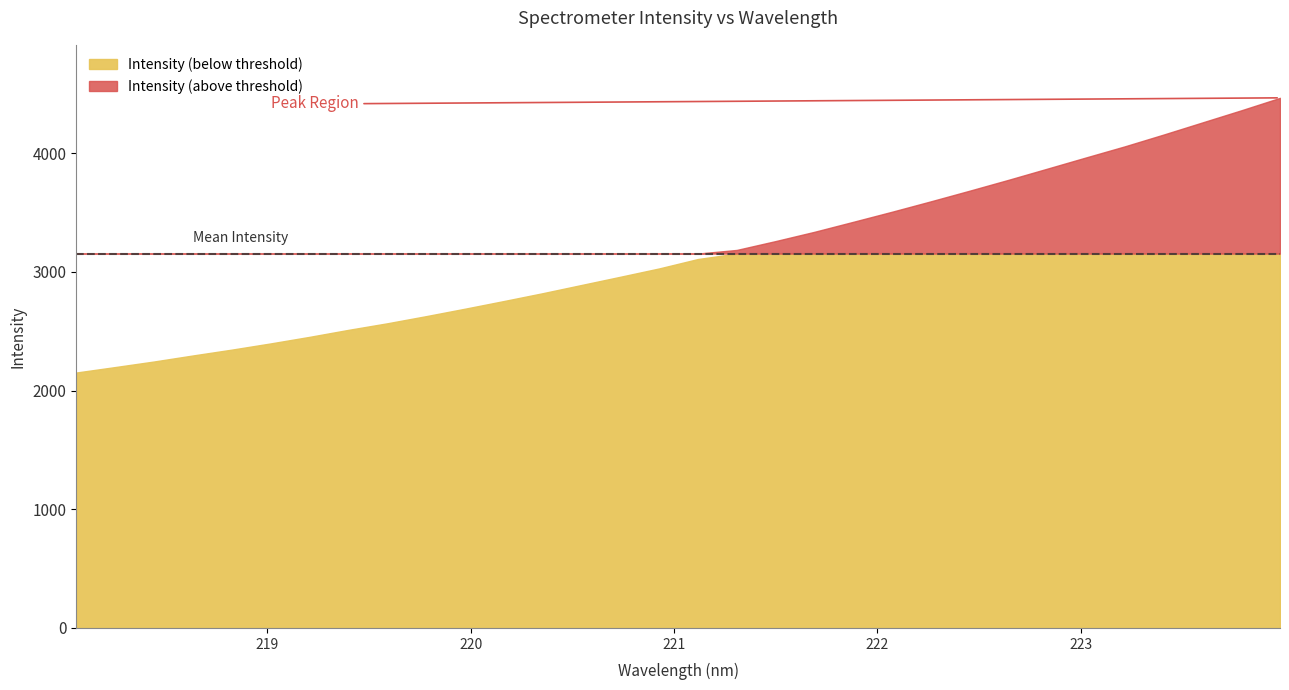

What is the sum of all values?

100958.5